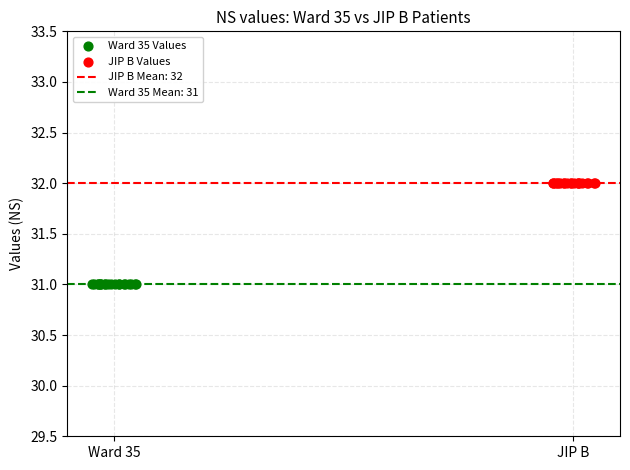

Which series contains the highest Y value?

JIP B Values